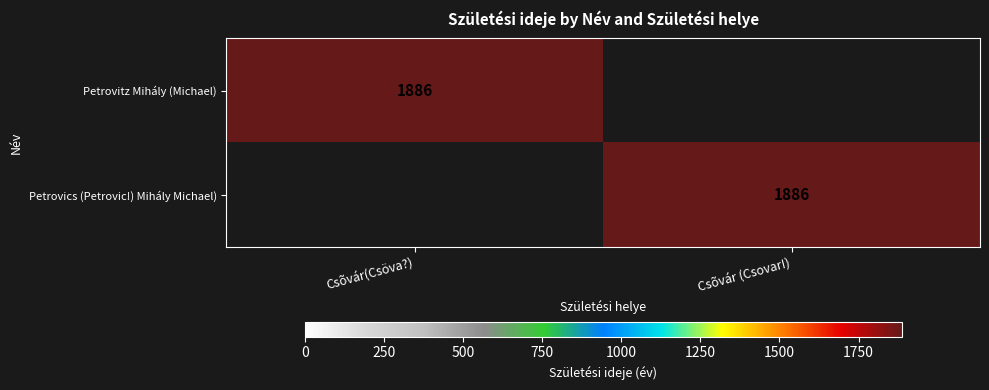

The value of Petrovics (Petrovic!) Mihály Michael) at Csõvár (Csovar!) is 1886. True or false?

True